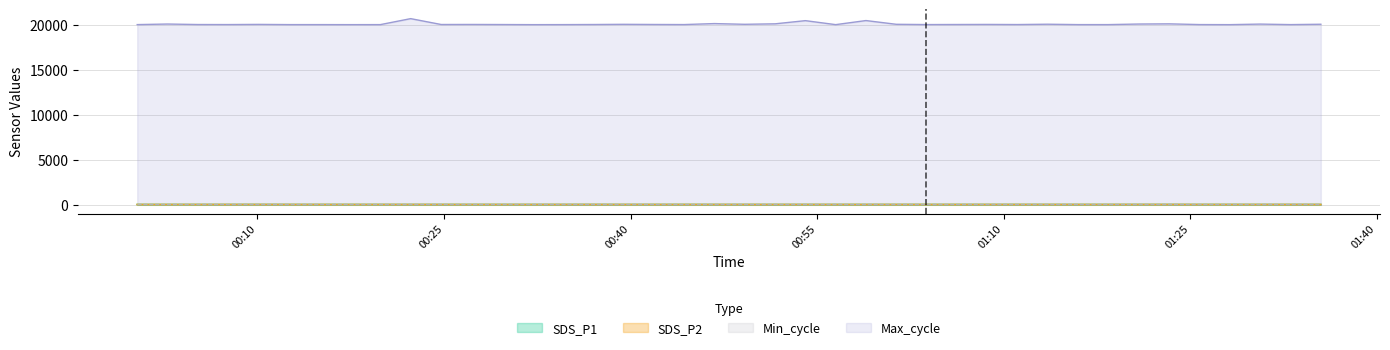

What is the difference between the maximum and second lowest values in the SDS_P2 series?

1.3